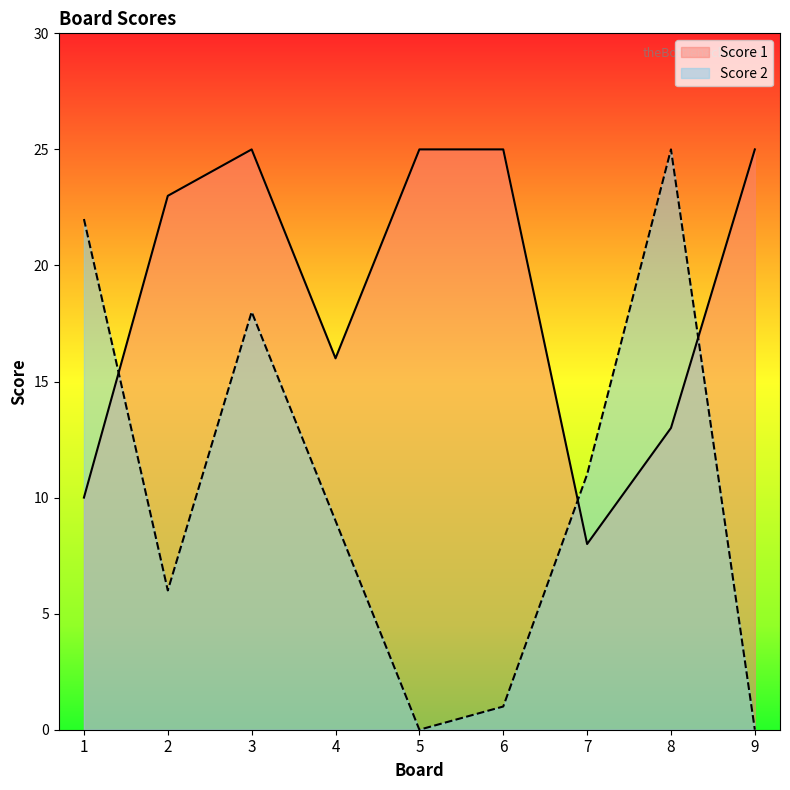

The value of Score 2 at 9 is 11. True or false?

False